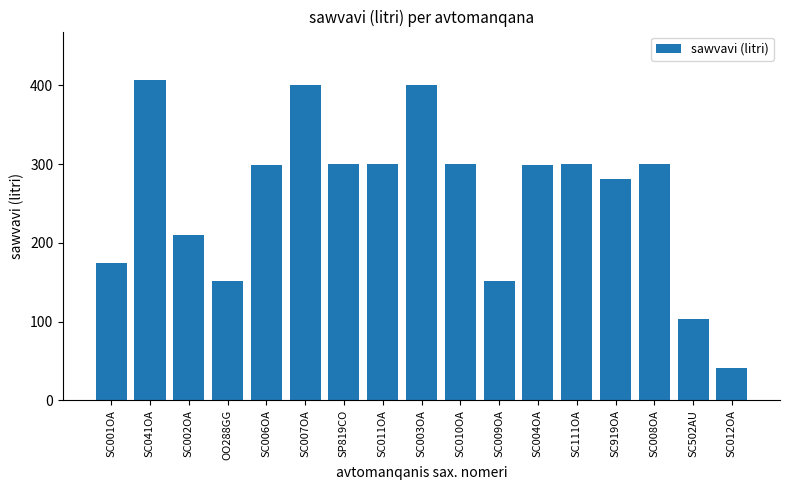

What is the label of the 8th bar from the right?

SC010OA